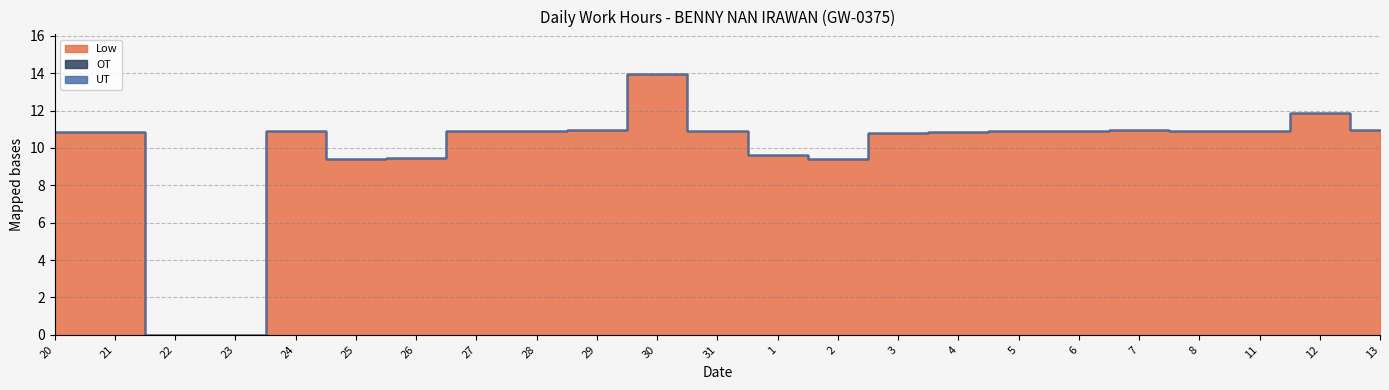

Reading left to right, what are all the values shown in this chart?

Low: 20=10.9	21=10.8	22=0.0	23=0.0	24=10.9	25=9.4	26=9.4	27=10.9	28=10.9	29=10.9	30=14.0	31=10.9	1=9.6	2=9.4	3=10.8	4=10.8	5=10.9	6=10.9	7=11.0	8=10.9	11=10.9	12=11.9	13=11.0
OT: 20=0.0	21=0.0	22=0.0	23=0.0	24=0.0	25=0.0	26=0.0	27=0.0	28=0.0	29=0.0	30=0.0	31=0.0	1=0.0	2=0.0	3=0.0	4=0.0	5=0.0	6=0.0	7=0.0	8=0.0	11=0.0	12=0.0	13=0.0
UT: 20=0.0	21=0.0	22=0.0	23=0.0	24=0.0	25=0.0	26=0.0	27=0.0	28=0.0	29=0.0	30=0.0	31=0.0	1=0.0	2=0.0	3=0.0	4=0.0	5=0.0	6=0.0	7=0.0	8=0.0	11=0.0	12=0.0	13=0.0